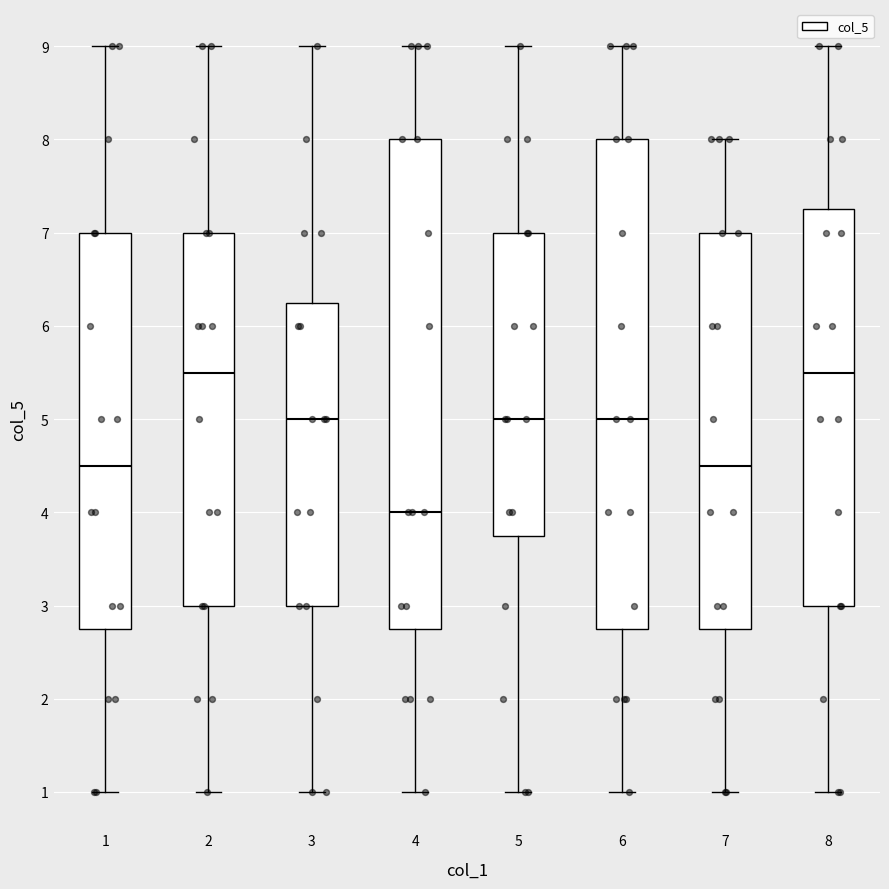

Reading left to right, transcribe this box plot: for each box, give where its median line is, the range the box spans, and where its two whiskers end, as read against the y-axis. The values are not printed on the chart, so give them approximately, as read against the axis.

1: median 4.5, box 2.8 to 7.0, whiskers 1.0 to 9.0
2: median 5.5, box 3.0 to 7.0, whiskers 1.0 to 9.0
3: median 5.0, box 3.0 to 6.3, whiskers 1.0 to 9.0
4: median 4.0, box 2.8 to 8.0, whiskers 1.0 to 9.0
5: median 5.0, box 3.8 to 7.0, whiskers 1.0 to 9.0
6: median 5.0, box 2.8 to 8.0, whiskers 1.0 to 9.0
7: median 4.5, box 2.8 to 7.0, whiskers 1.0 to 8.0
8: median 5.5, box 3.0 to 7.3, whiskers 1.0 to 9.0